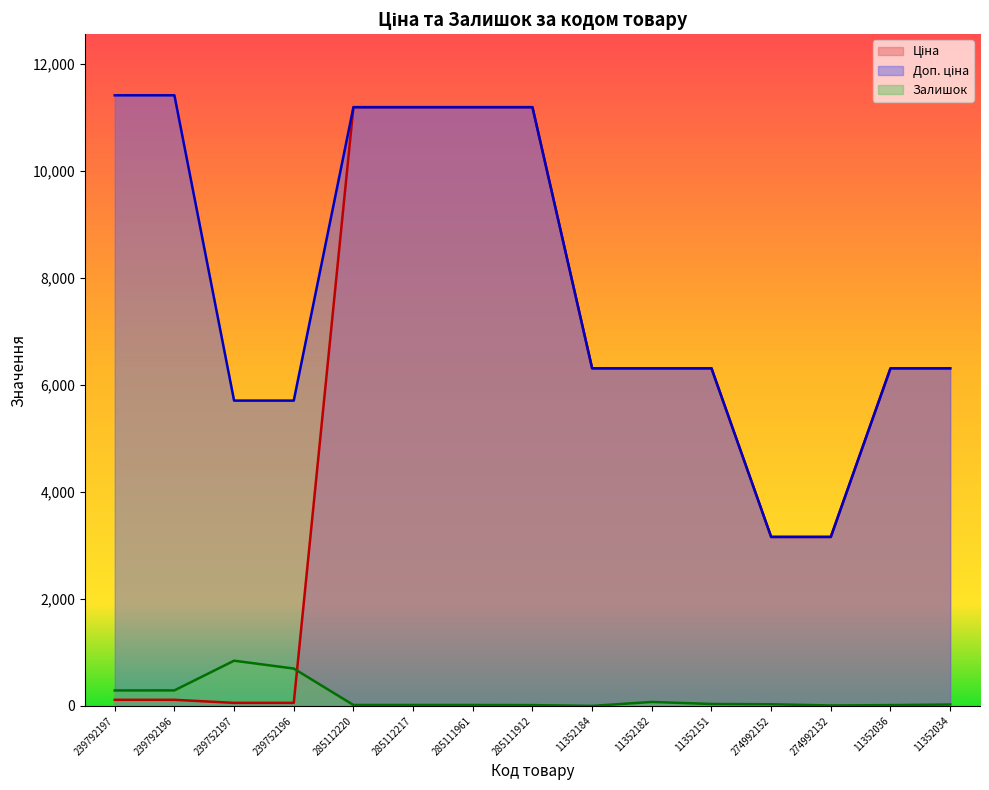

Which series has the widest spread of values?

Ціна